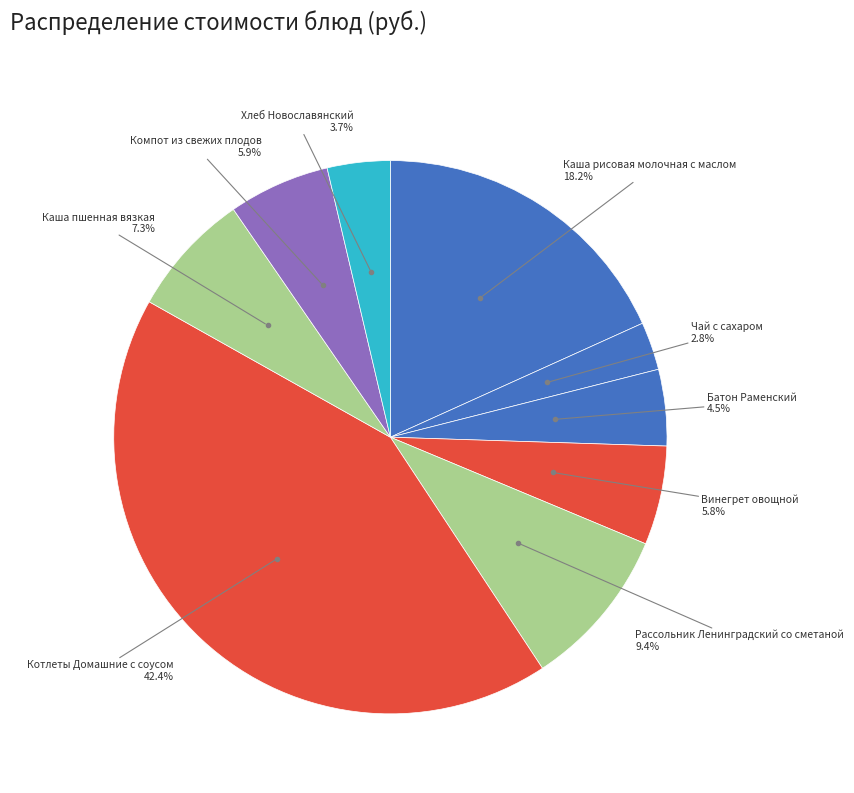

To the nearest percent, what is the average slice percentage?

11%